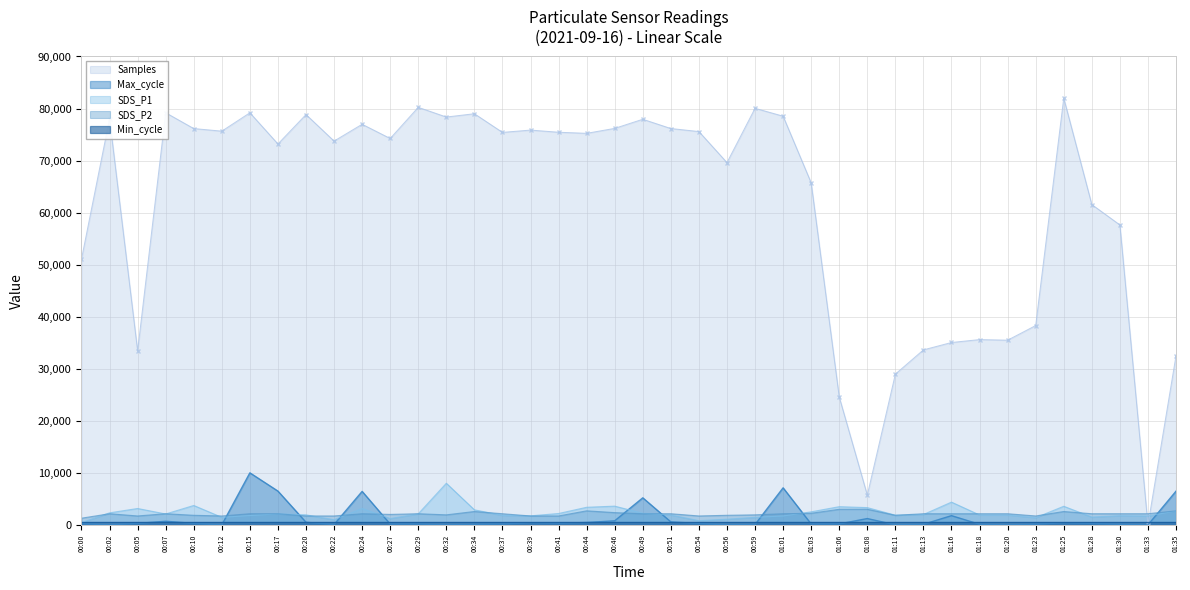

At how many categories does at least one series exceed 68037?

25